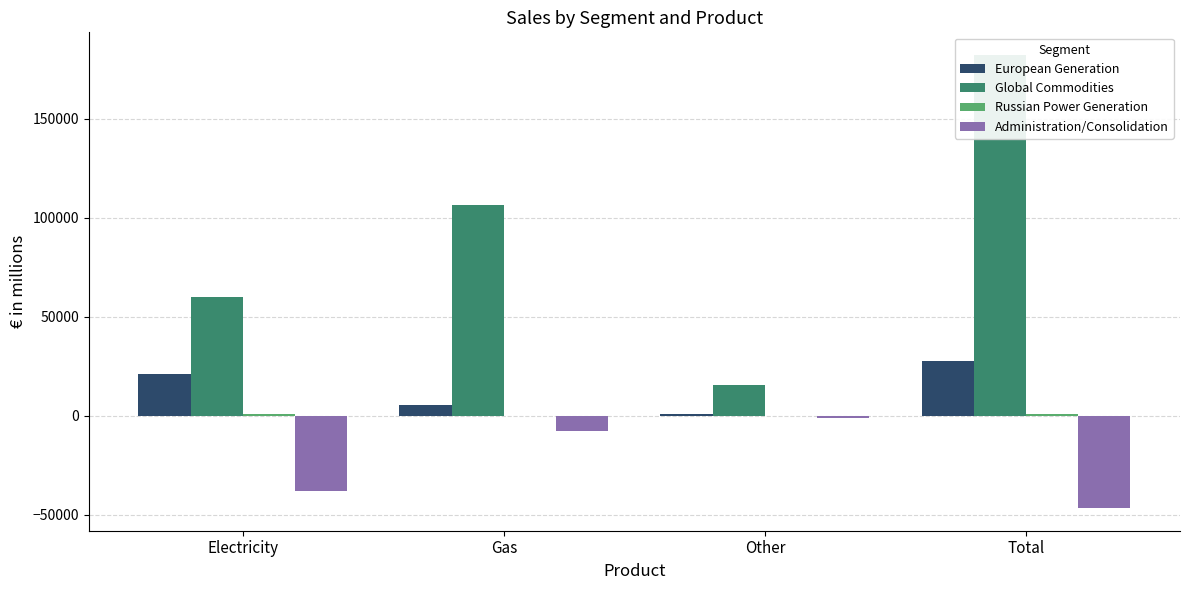

What is the greatest value displayed?

182112